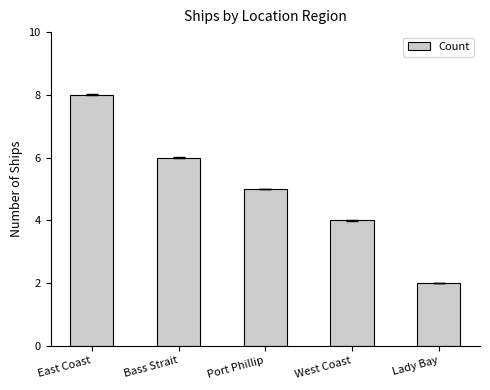

How many data points does each series have?

5